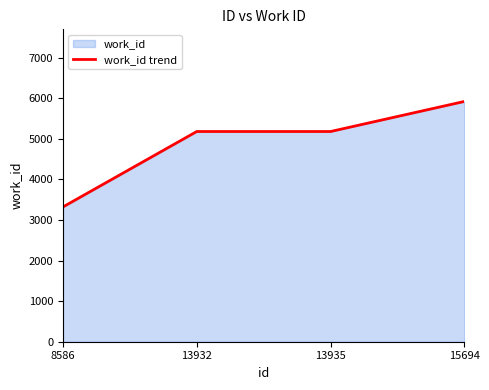

How many values are between 5178 and 5919?

3